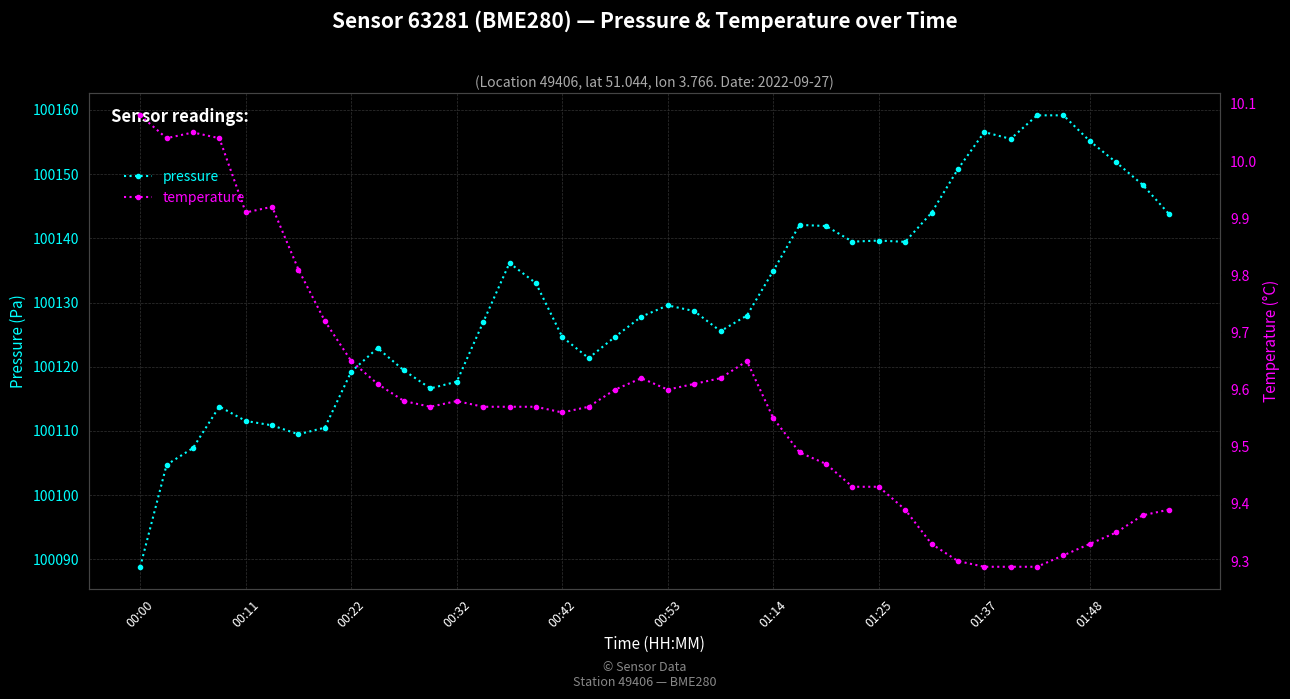

What is the difference between the maximum and minimum values in the temperature series?

0.8